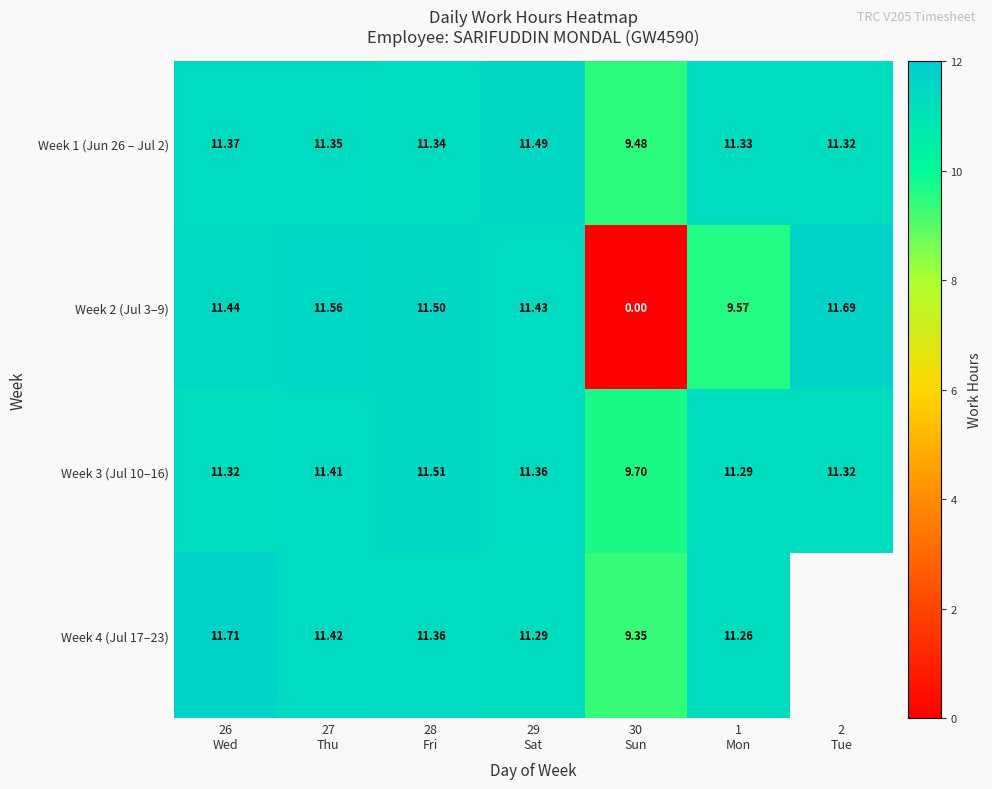

At 27
Thu, list the series in order from smallest to largest.

Week 1 (Jun 26 – Jul 2), Week 3 (Jul 10–16), Week 4 (Jul 17–23), Week 2 (Jul 3–9)